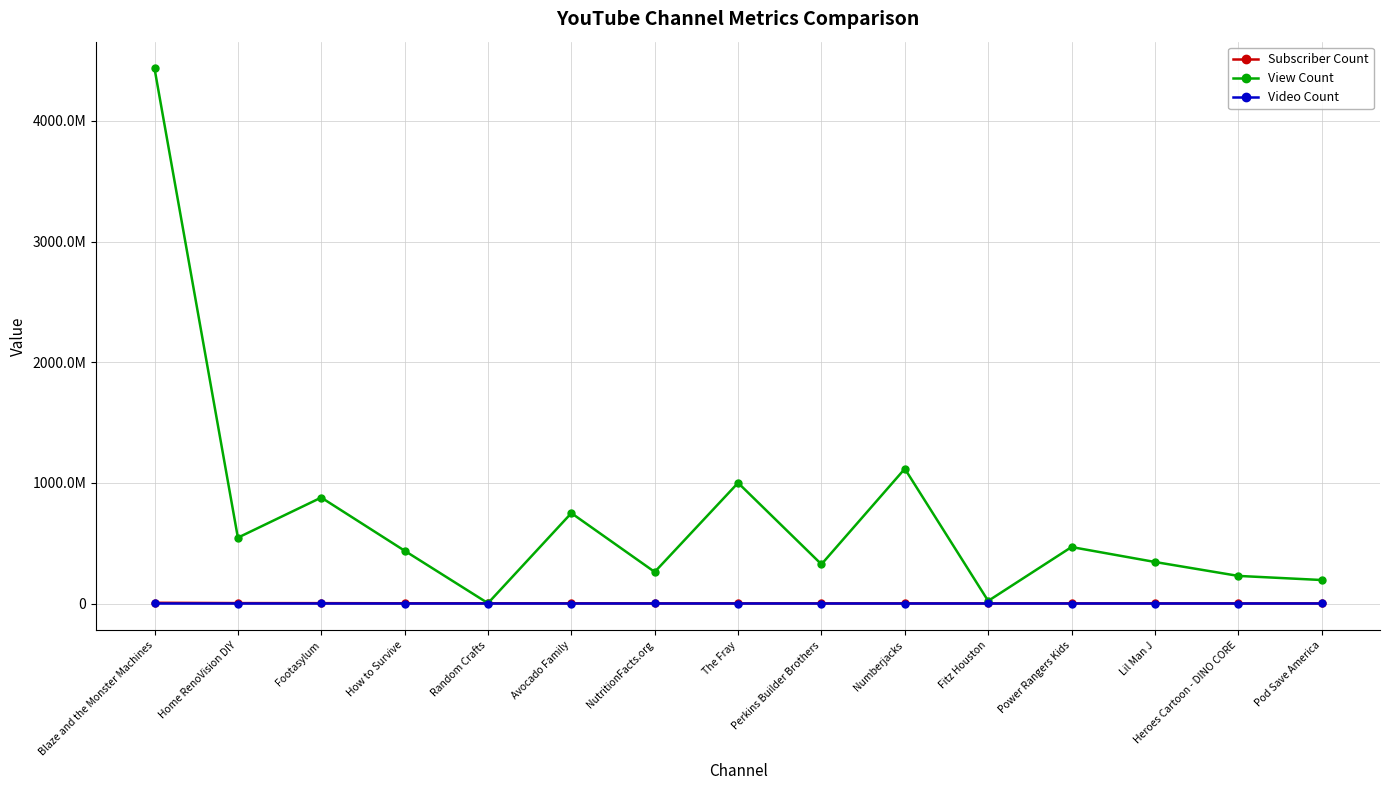

The Video Count series shows 669 at Heroes Cartoon - DINO CORE. True or false?

False